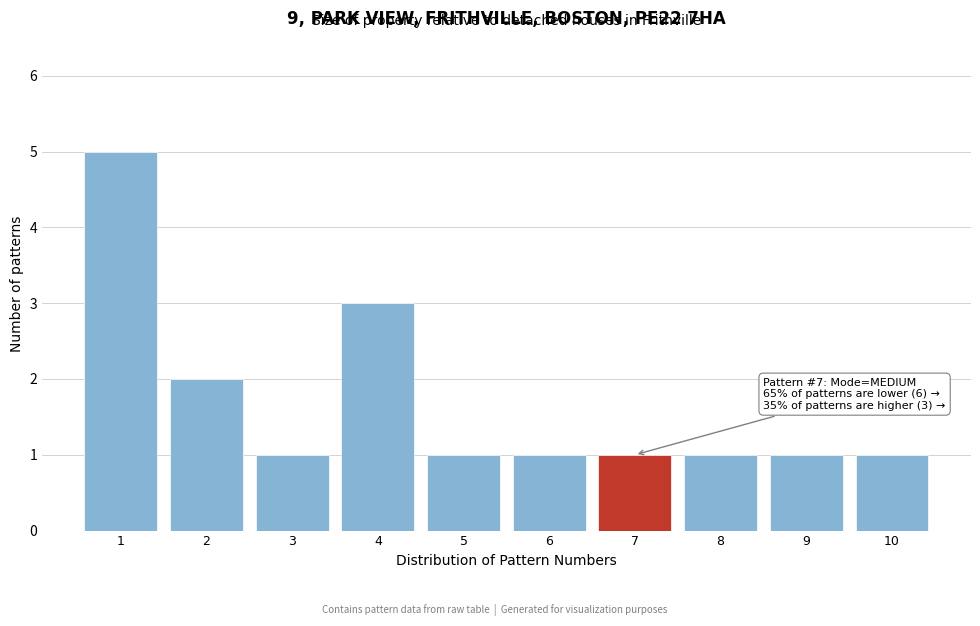

Reading right to left, extract all data points from this chart.

1	1	1	1	1	1	3	1	2	5